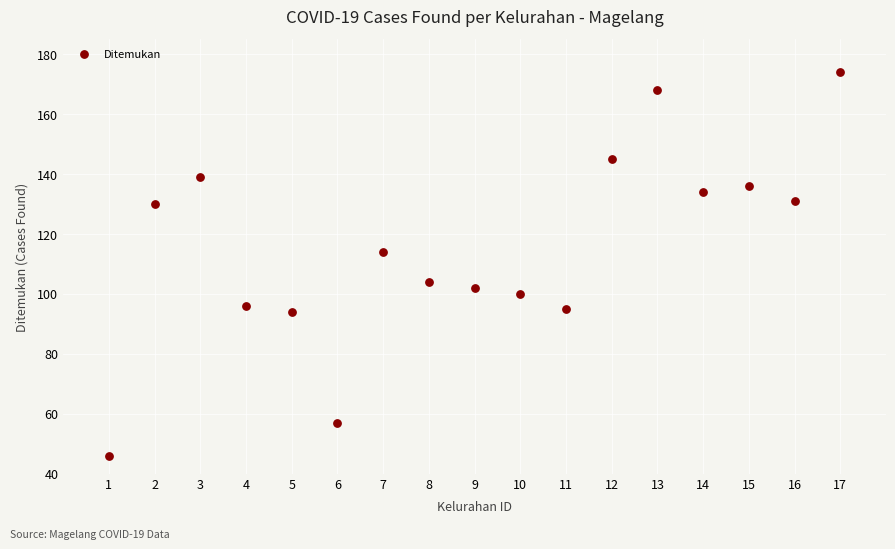

What Y value in the scatter plot is closest to 110?

114